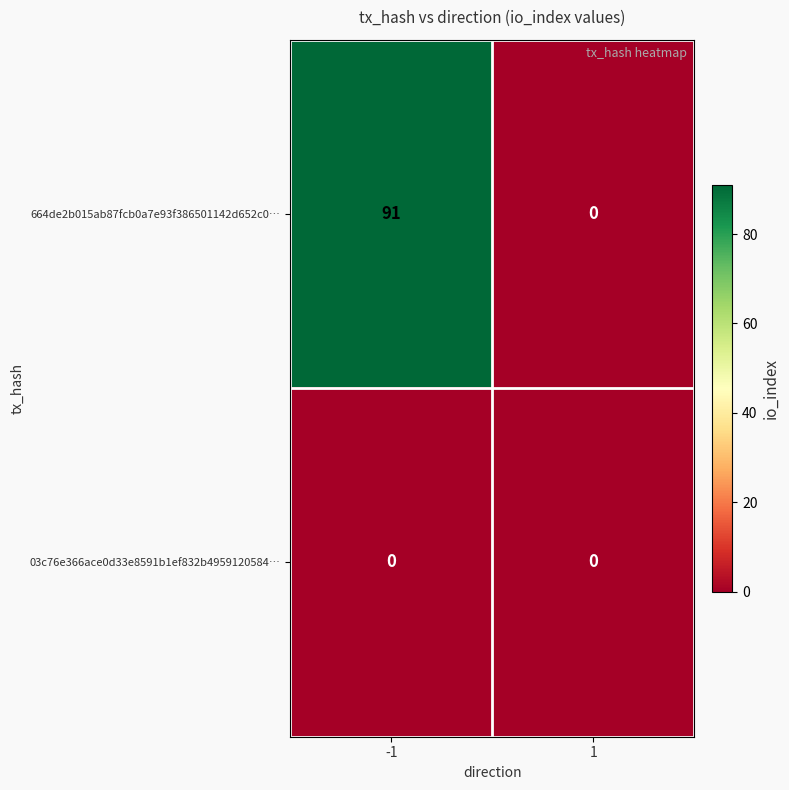

What is the difference between the 664de2b015ab87fcb0a7e93f386501142d652c0… values at -1 and 1?

91